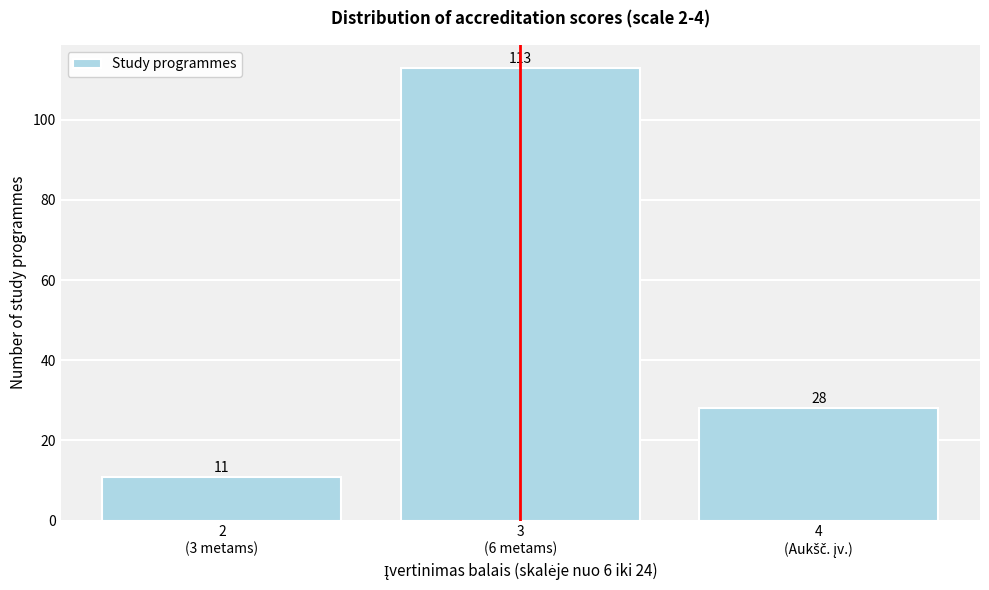

Reading left to right, list all the values displayed in this chart.

11	113	28